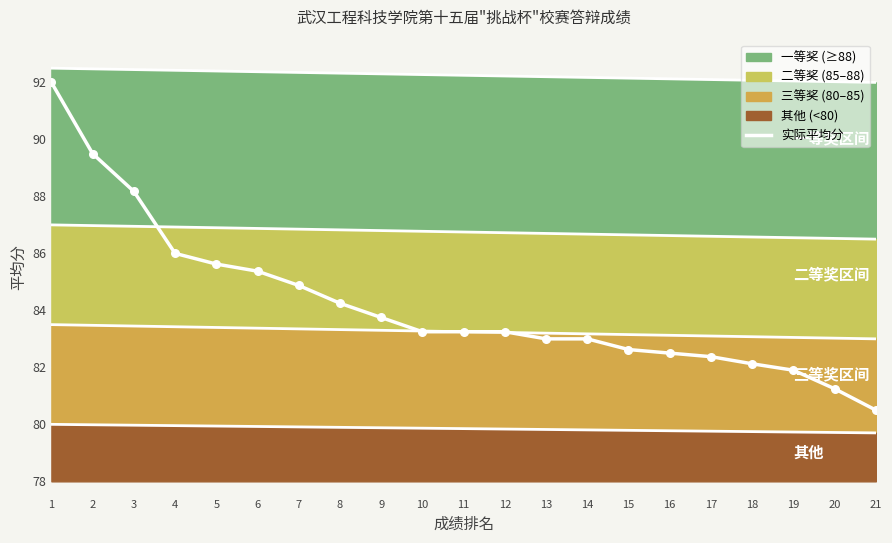

What is the ratio of the value at 16 to the value at 21?

1.0